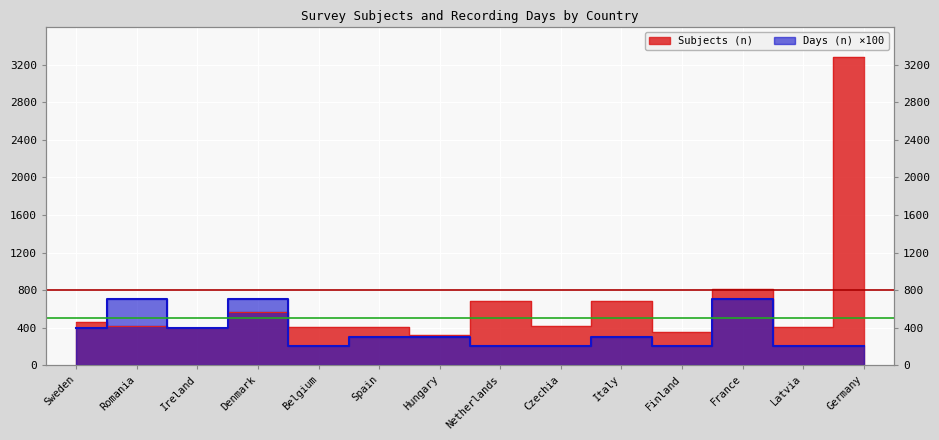

What is the label of the 3rd point from the left?

Ireland